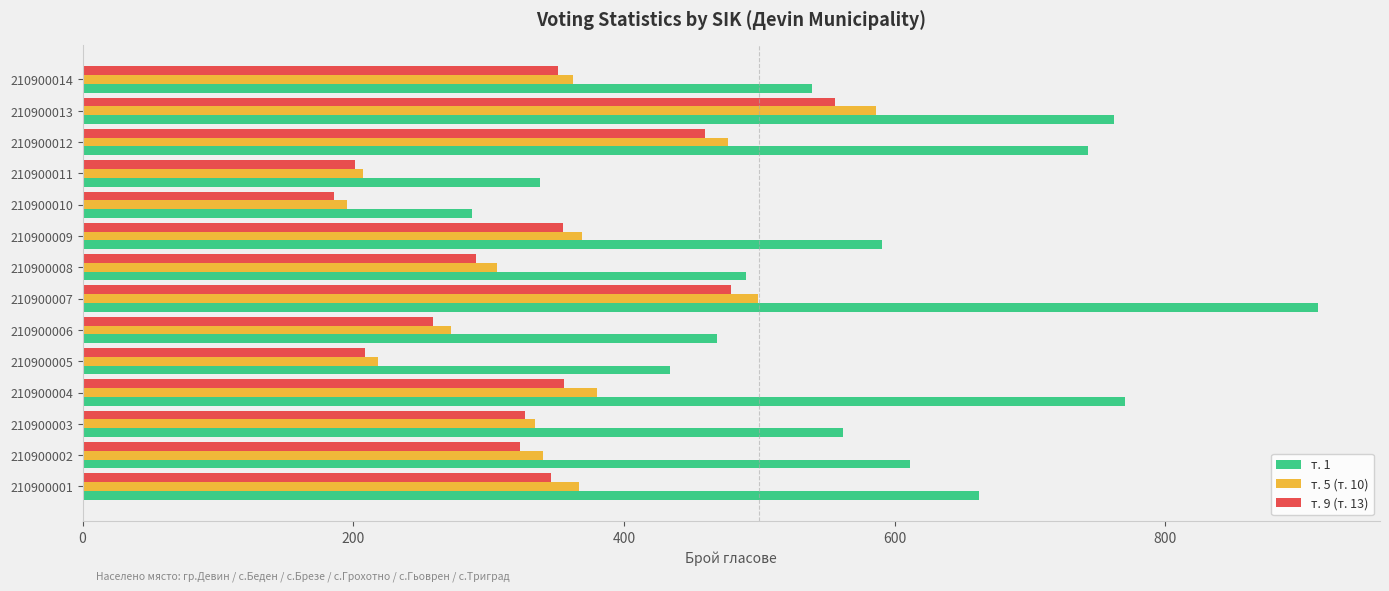

Is it true that т. 1 equals 539 at 210900014?

True